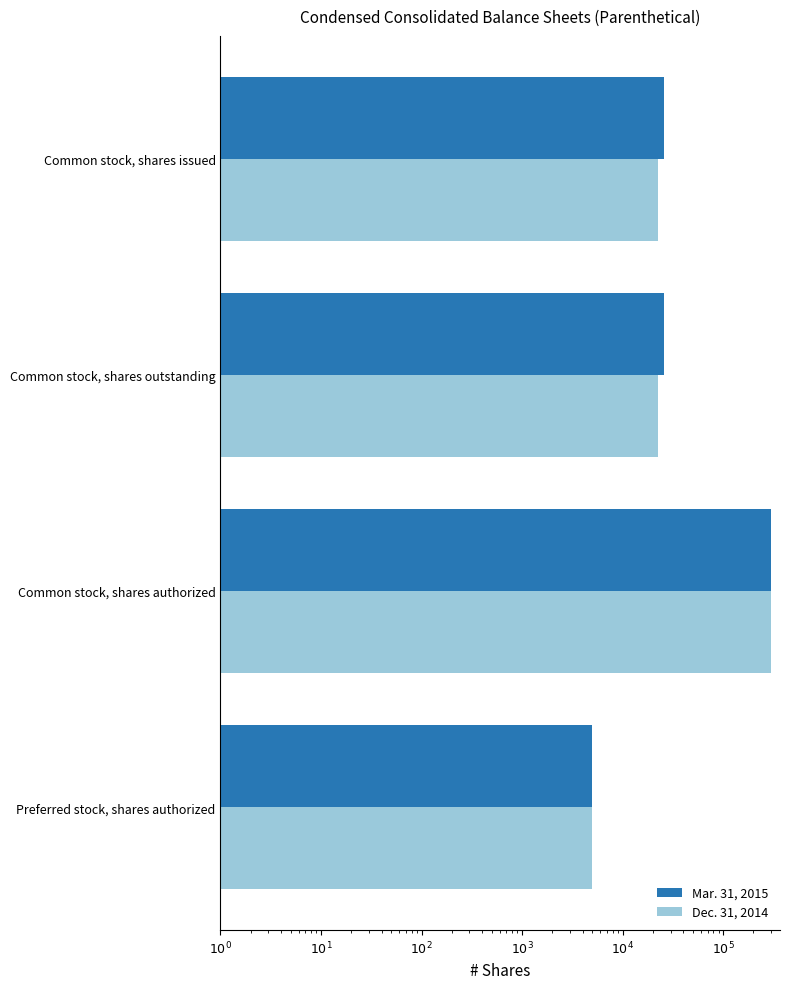

How many data points in Mar. 31, 2015 are above 25799?

1